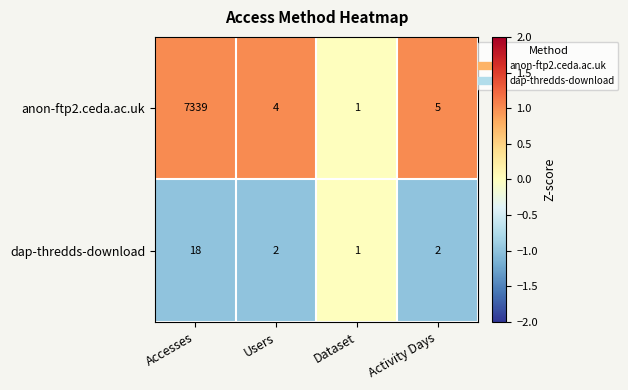

What is the average value of the dap-thredds-download series?

6